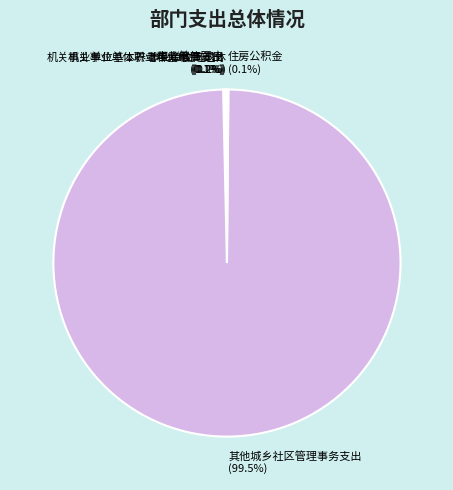

Which slice is the largest?

其他城乡社区管理事务支出